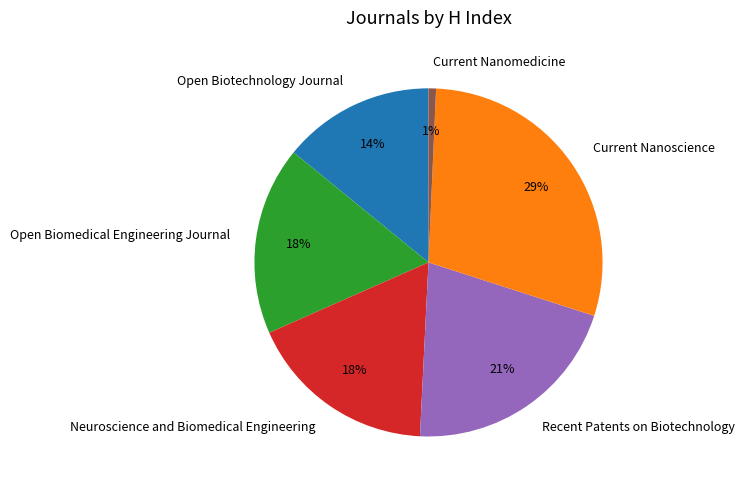

What percentage is the Recent Patents on Biotechnology slice, to the nearest percent?

21%